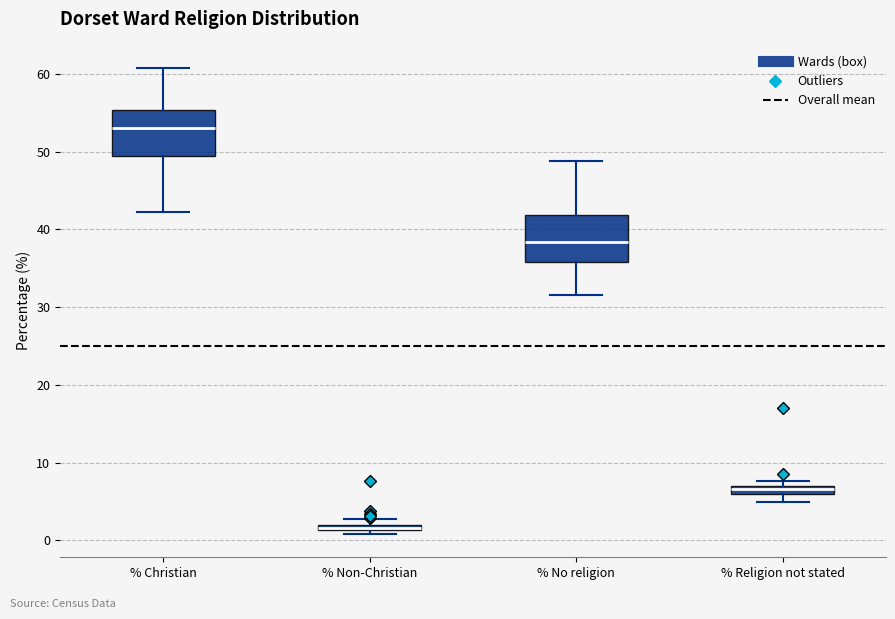

Where does the median line of the box for % No religion sit on the y-axis? The values are not printed on the chart, so give them approximately, as read against the axis.

38